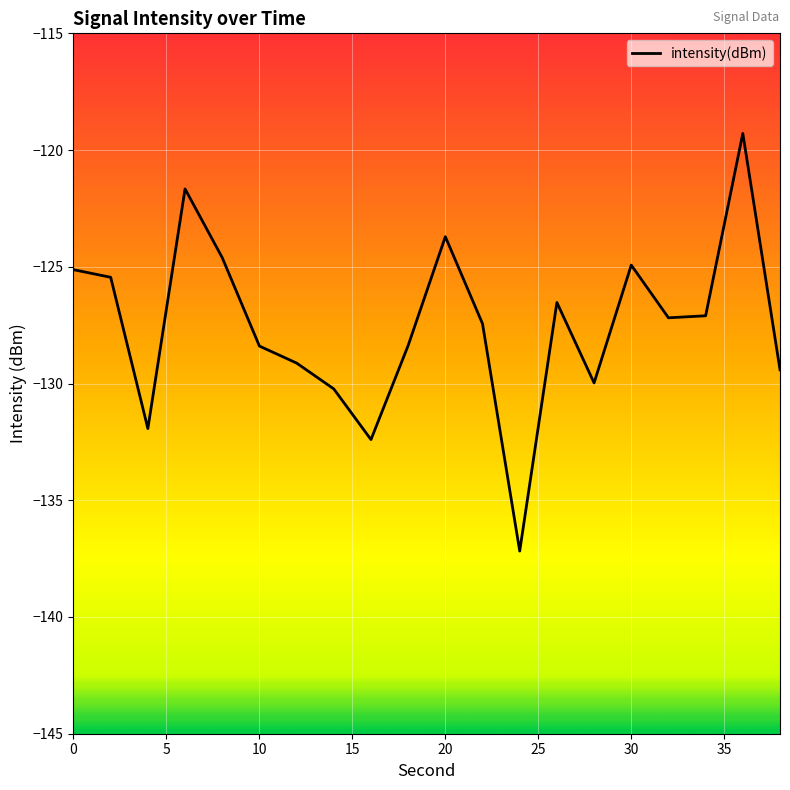

What is the minimum value shown in the chart?

-137.2